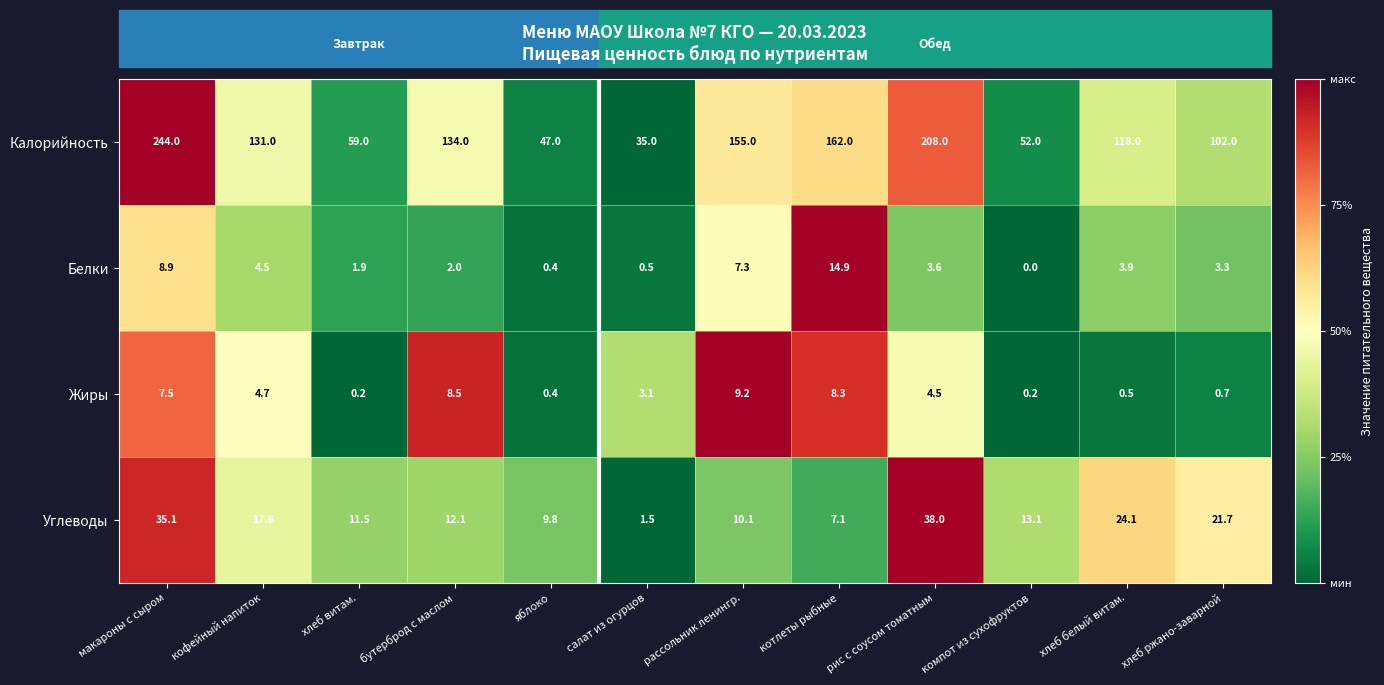

Which series changed the most between яблоко and компот из сухофруктов?

Калорийность